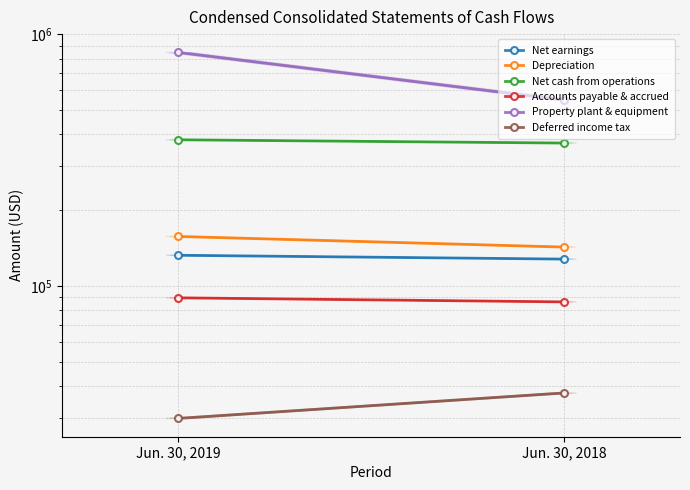

Read the Depreciation value at Jun. 30, 2019.

157278